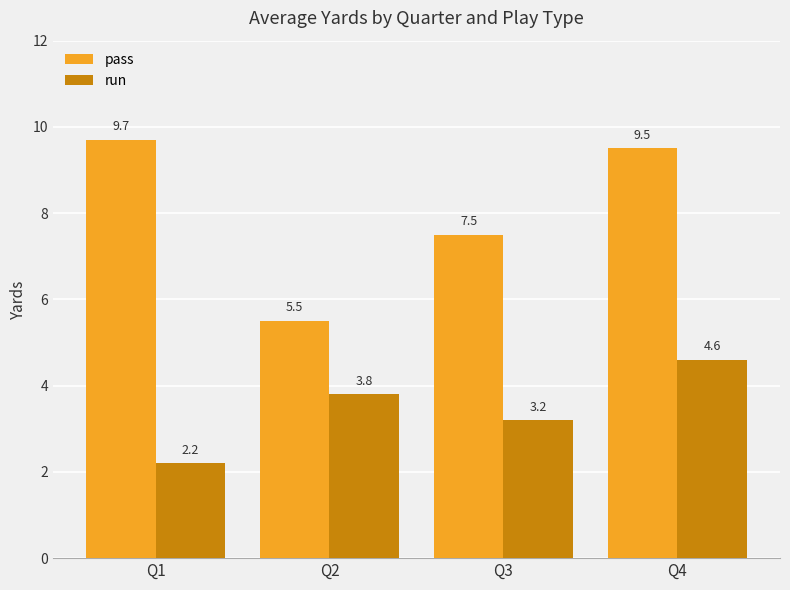

What is the total value across all series at Q2?

9.3